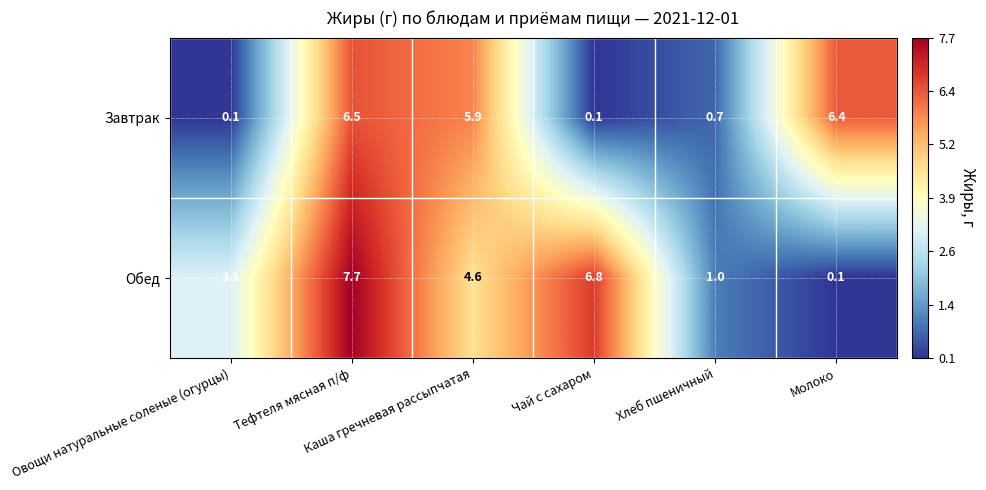

What is the total value across all series at Хлеб пшеничный?

1.7